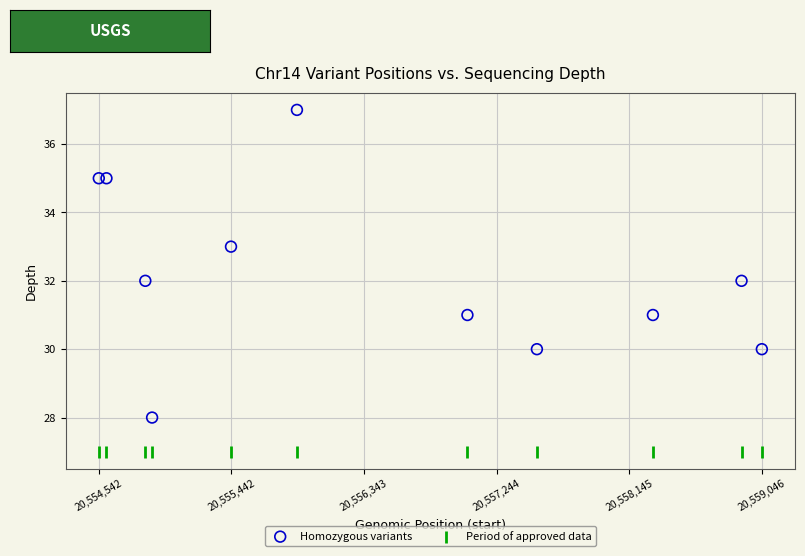

Which series reaches the maximum Y coordinate?

Homozygous variants